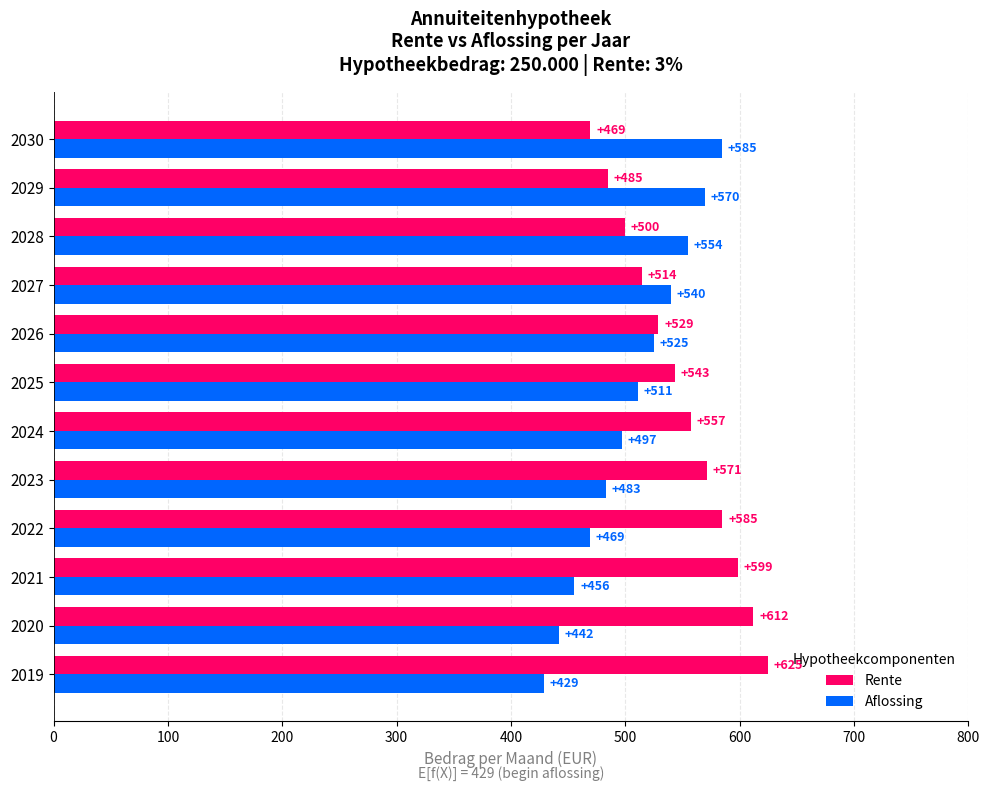

At 2029, list the series in order from largest to smallest.

Aflossing, Rente